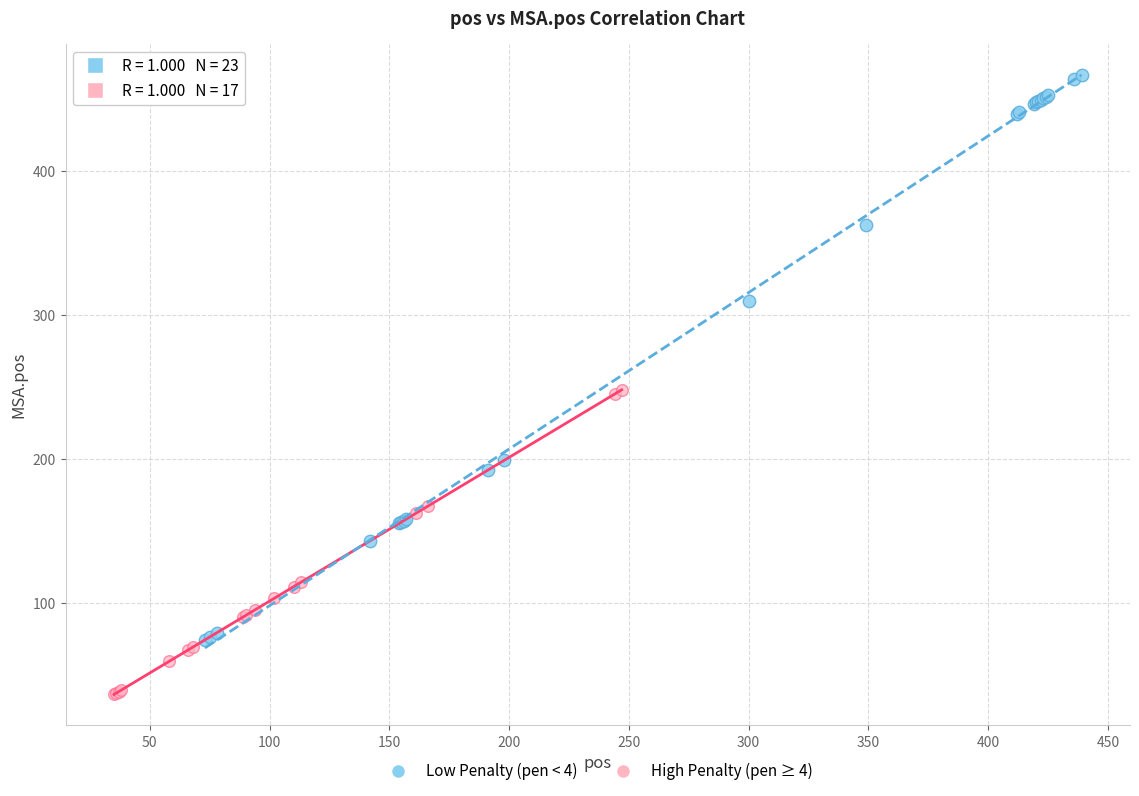

Which series contains the highest Y value?

Low Penalty (pen < 4)